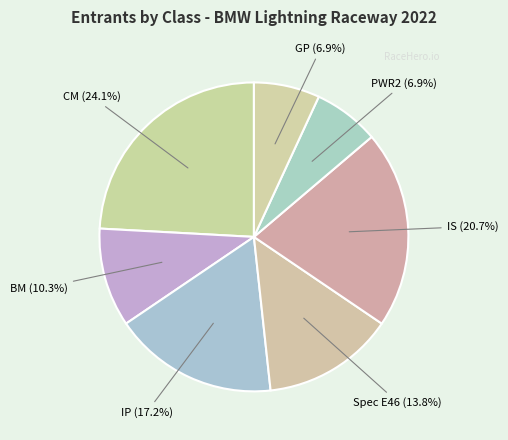

To the nearest percent, what is the difference between the largest and smallest slice percentages?

17%